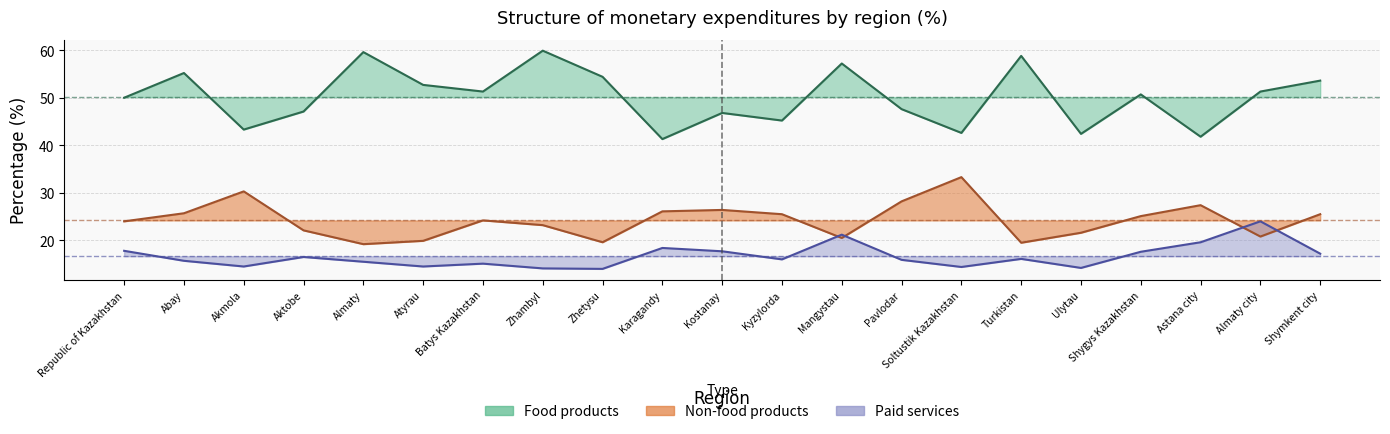

Which series has the widest spread of values?

Food products (line)